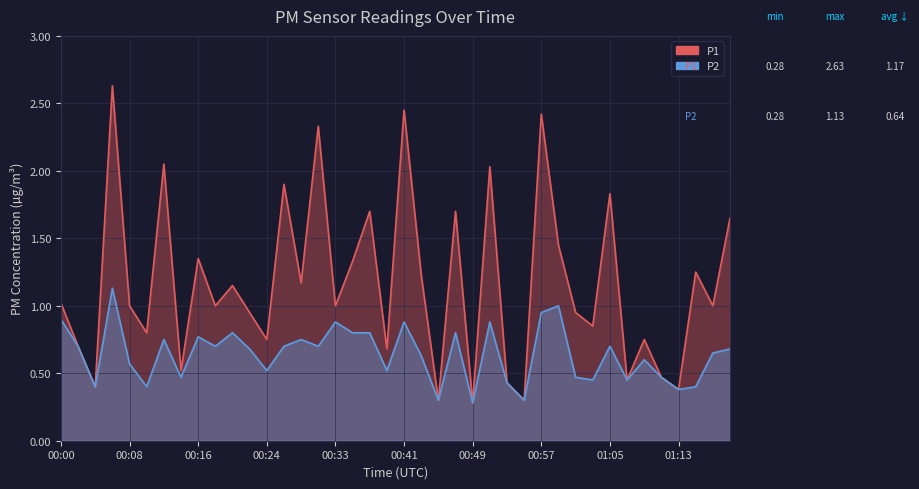

At which category does P2 reach its first local peak?

00:06